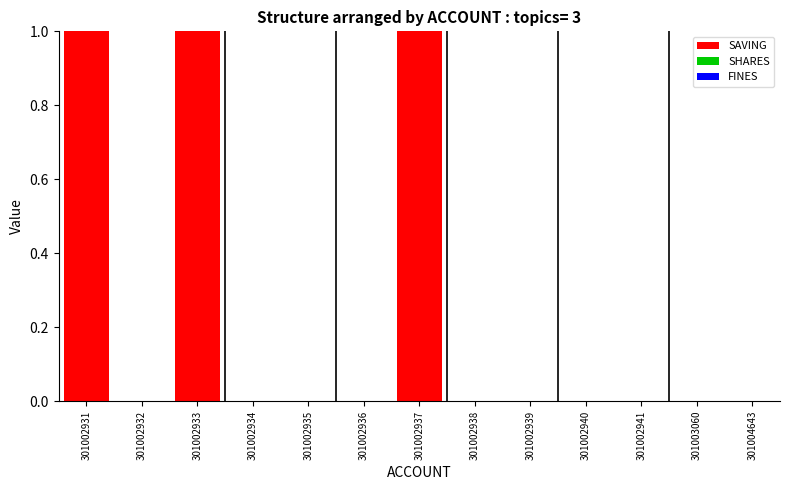

What is the sum of all values?

3